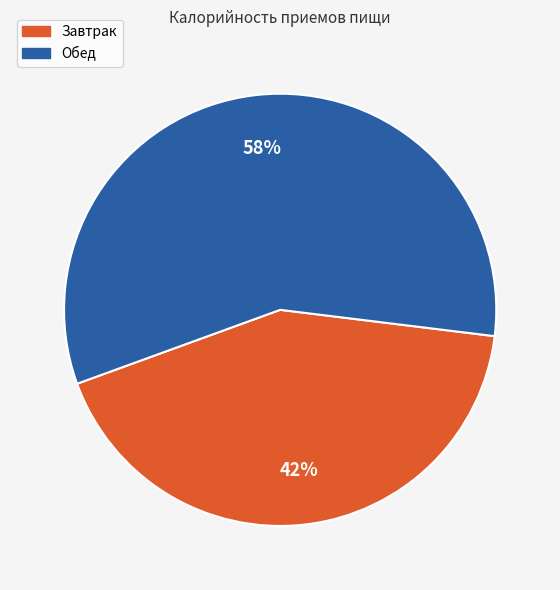

How many segments does this pie chart have?

2